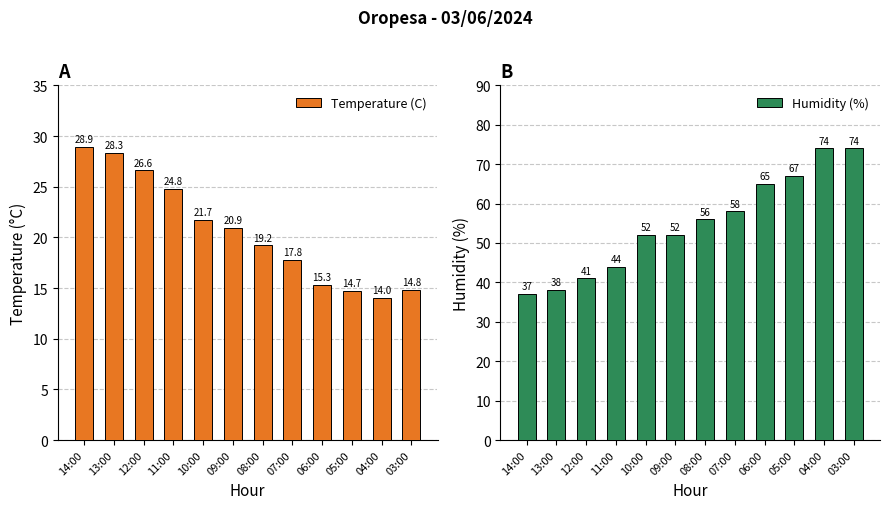

At how many categories does at least one series exceed 52?

6